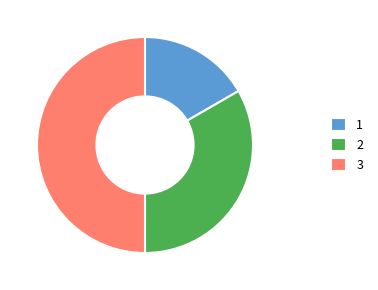

Approximately how many times larger is the value at 3 compared to 2?

1.5